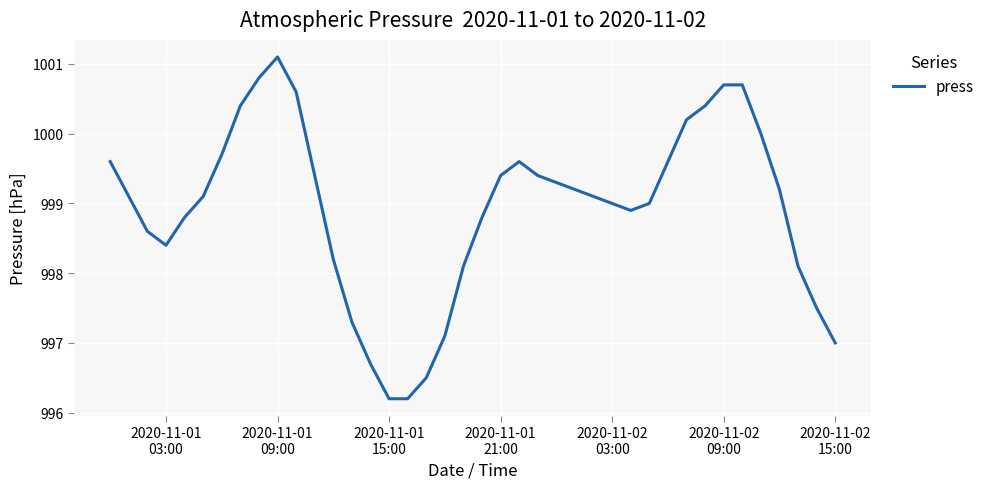

What is the smallest value displayed?

996.2